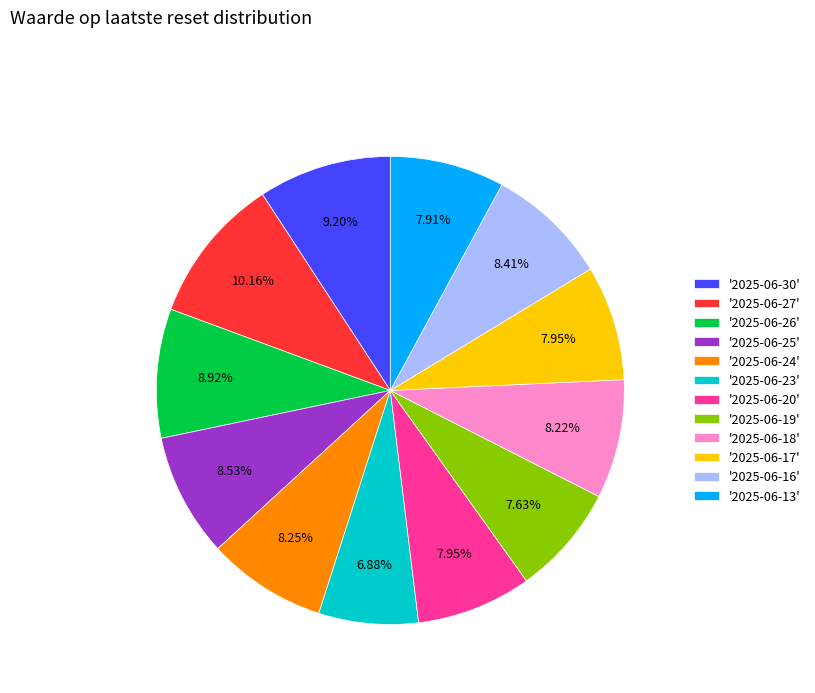

Do '2025-06-30' and '2025-06-25' together represent more than half of the pie?

No